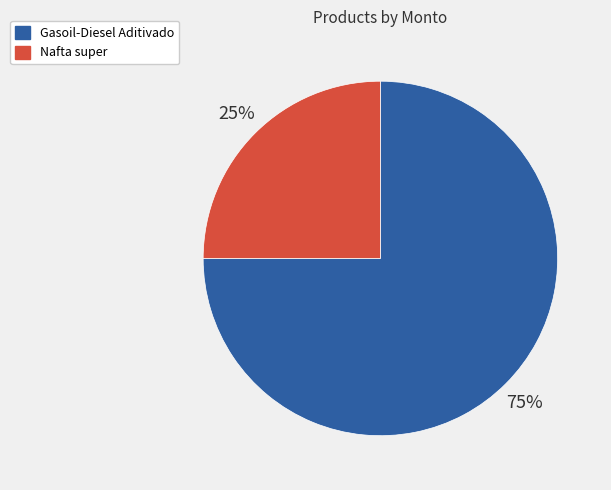

Combined, do Nafta super and Gasoil-Diesel Aditivado account for over 50%?

Yes